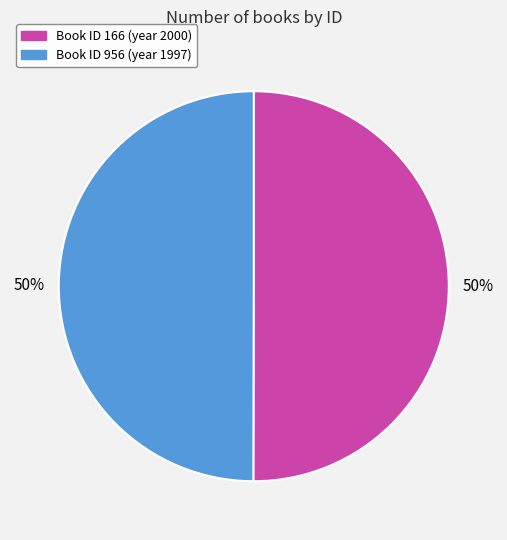

Rank the categories by value from lowest to highest.

956, 166